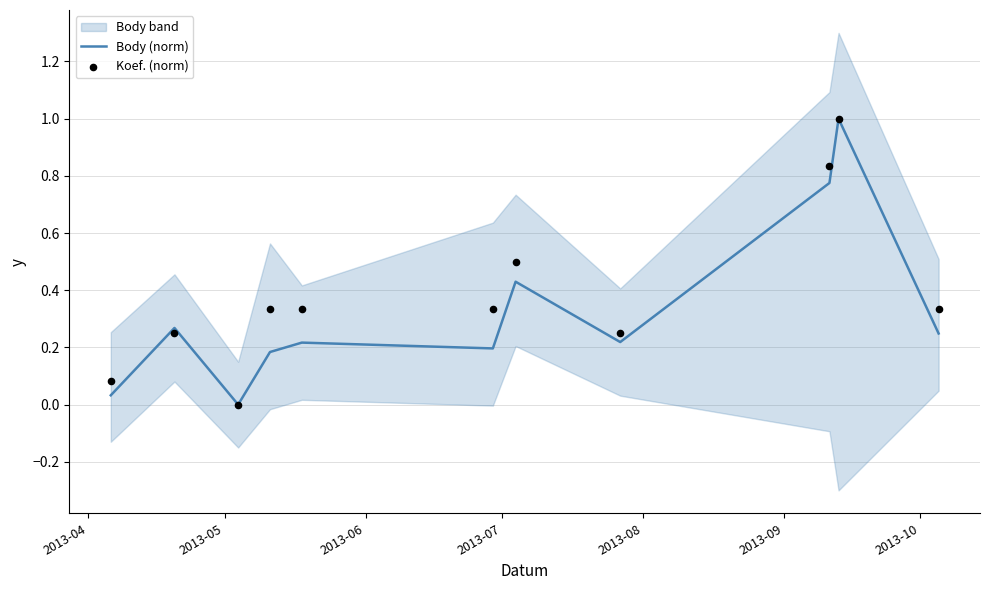

Which series contains the lowest Y value?

Body (norm)